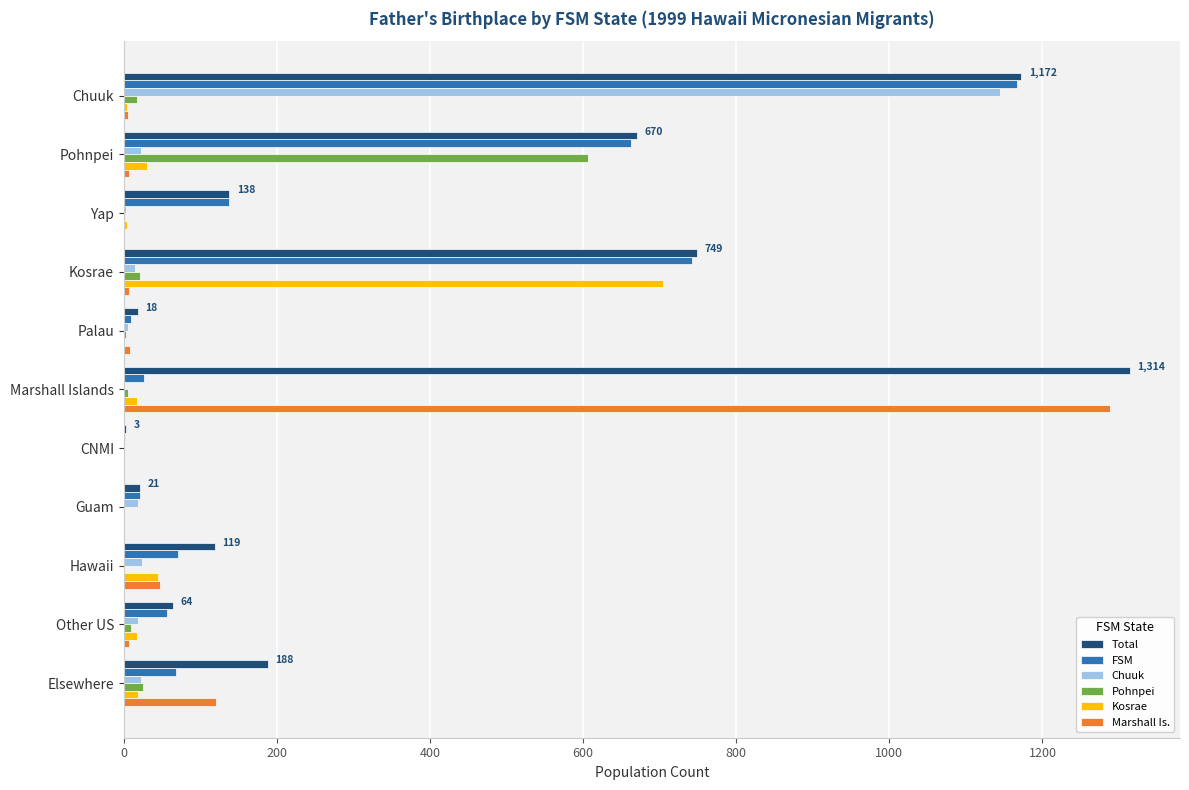

What is the greatest value displayed?

1314